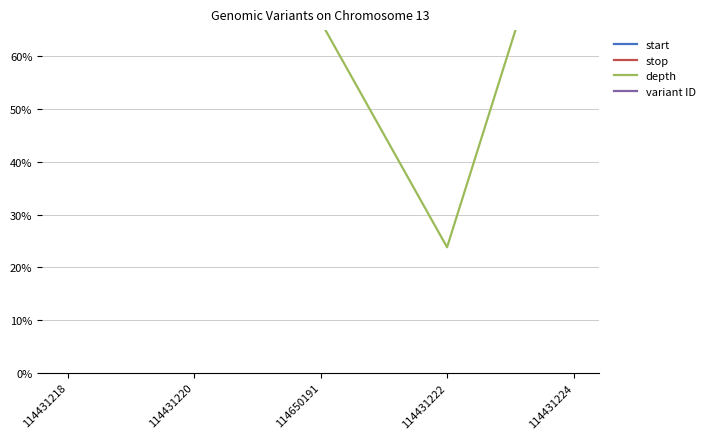

What is the label of the 1st point from the left?

114431218